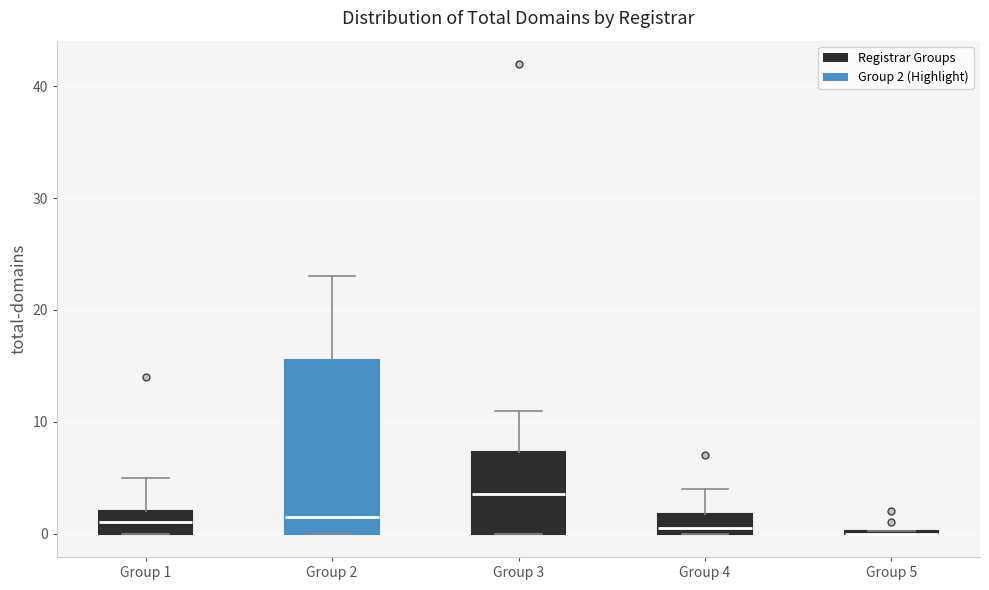

Where does the median line of the box for Group 3 sit on the y-axis? The values are not printed on the chart, so give them approximately, as read against the axis.

4